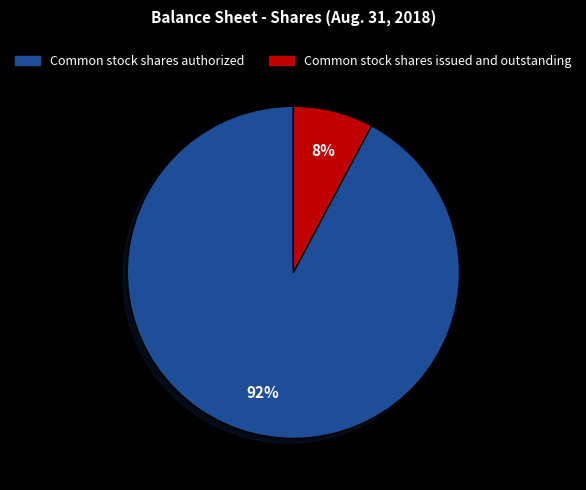

Do Common stock shares issued and outstanding and Common stock shares authorized together represent more than half of the pie?

Yes